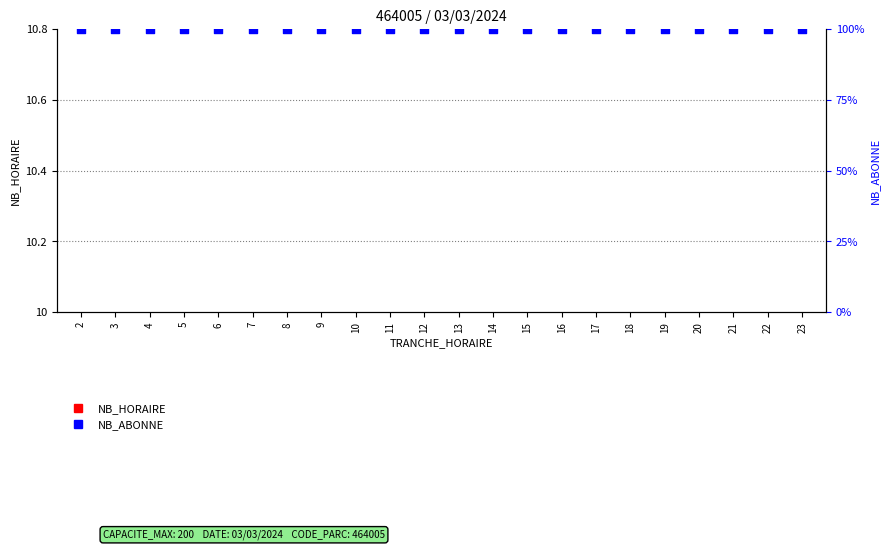

At how many categories does at least one series exceed 65?

22